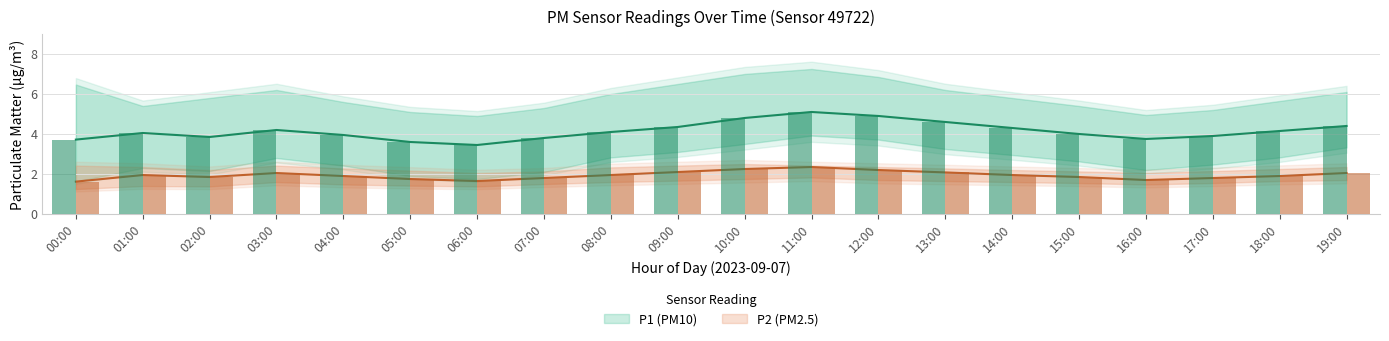

True or false: P1_low has a value of 2.6 at 15:00.

True